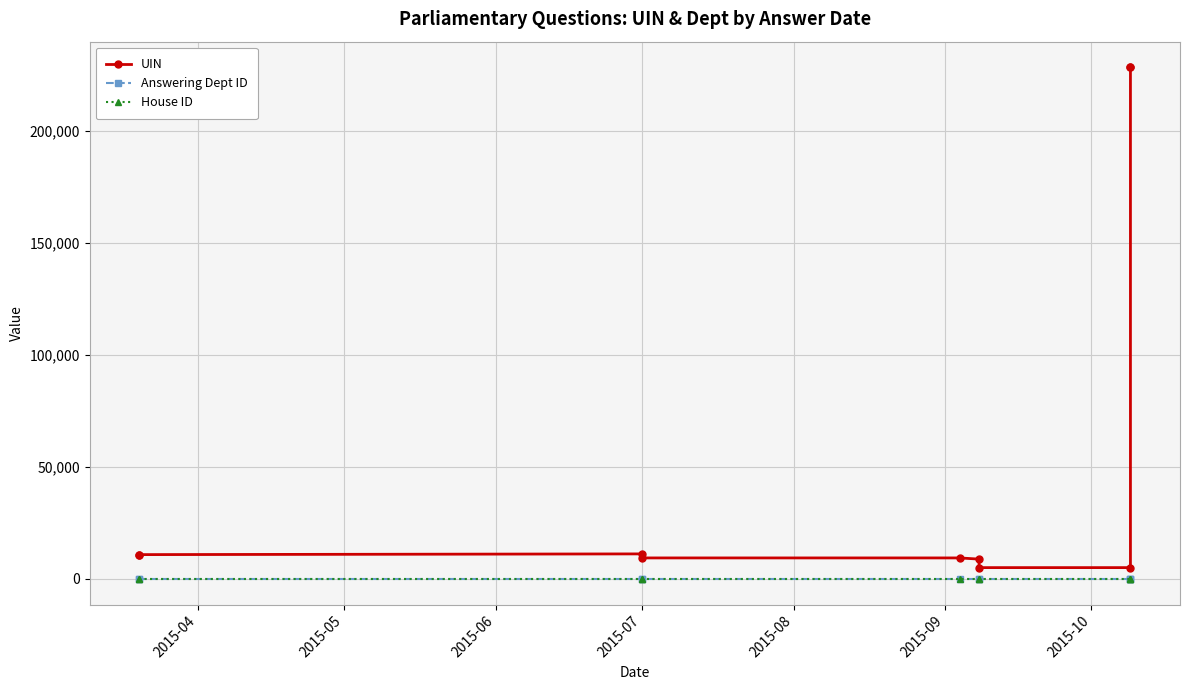

How many lines are shown in the chart?

3